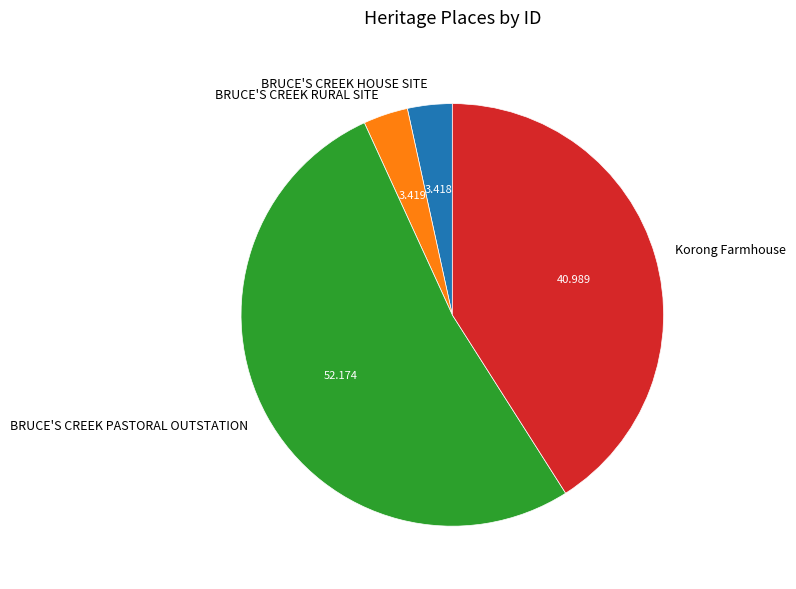

The BRUCE'S CREEK PASTORAL OUTSTATION slice represents 45% of the pie. True or false?

False